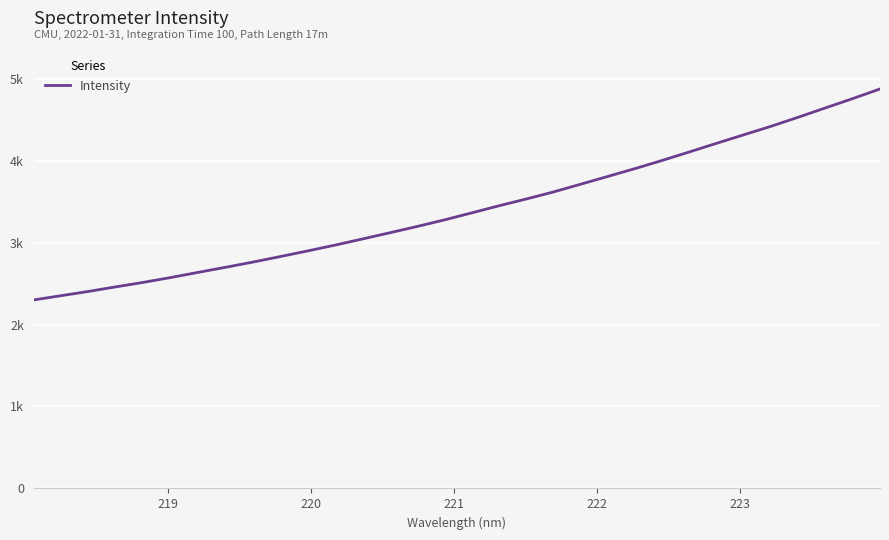

Is this an area chart (filled region under the line)?

No